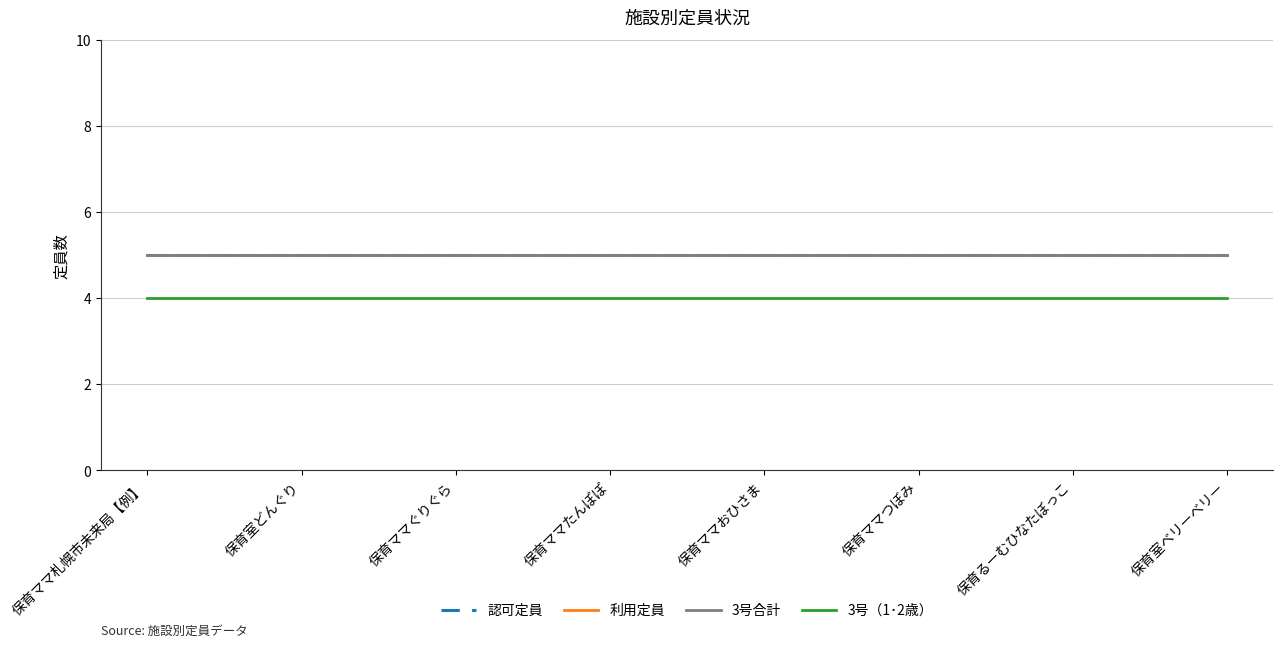

What is the highest value of the 認可定員 series?

5